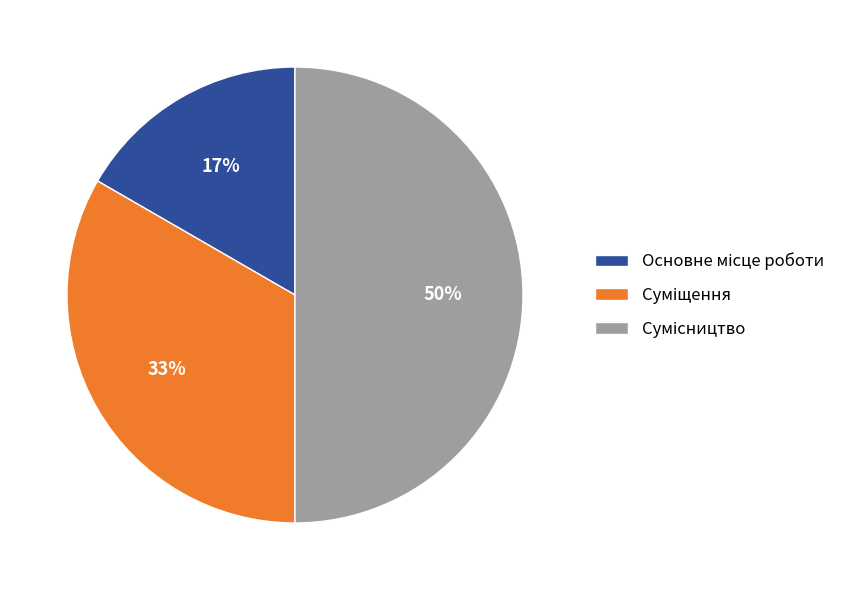

To the nearest percent, what is the average slice percentage?

33%